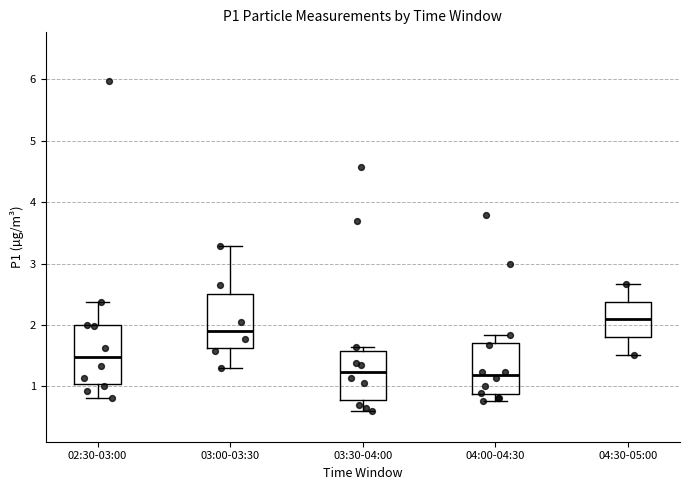

Reading left to right, transcribe this box plot: for each box, give where its median line is, the range the box spans, and where its two whiskers end, as read against the y-axis. The values are not printed on the chart, so give them approximately, as read against the axis.

02:30-03:00: median 1.5, box 1.0 to 2.0, whiskers 0.8 to 2.4
03:00-03:30: median 1.9, box 1.6 to 2.5, whiskers 1.3 to 3.3
03:30-04:00: median 1.2, box 0.8 to 1.6, whiskers 0.6 to 1.7
04:00-04:30: median 1.2, box 0.9 to 1.7, whiskers 0.8 to 1.8
04:30-05:00: median 2.1, box 1.8 to 2.4, whiskers 1.5 to 2.7